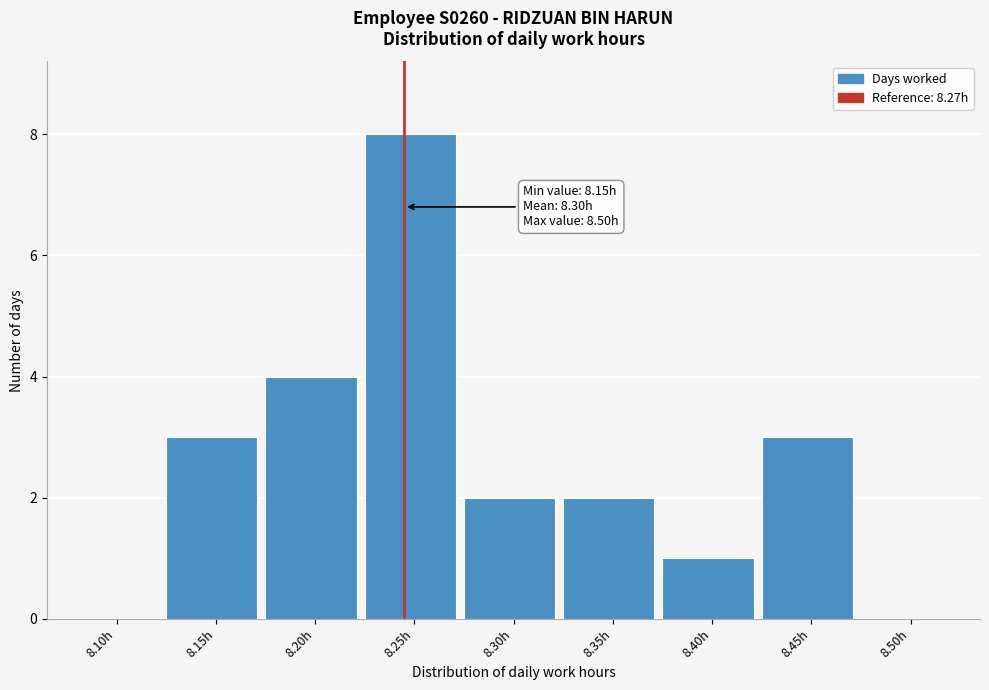

Reading left to right, what are all the values shown in this chart?

8.10h=0	8.15h=3	8.20h=4	8.25h=8	8.30h=2	8.35h=2	8.40h=1	8.45h=3	8.50h=0